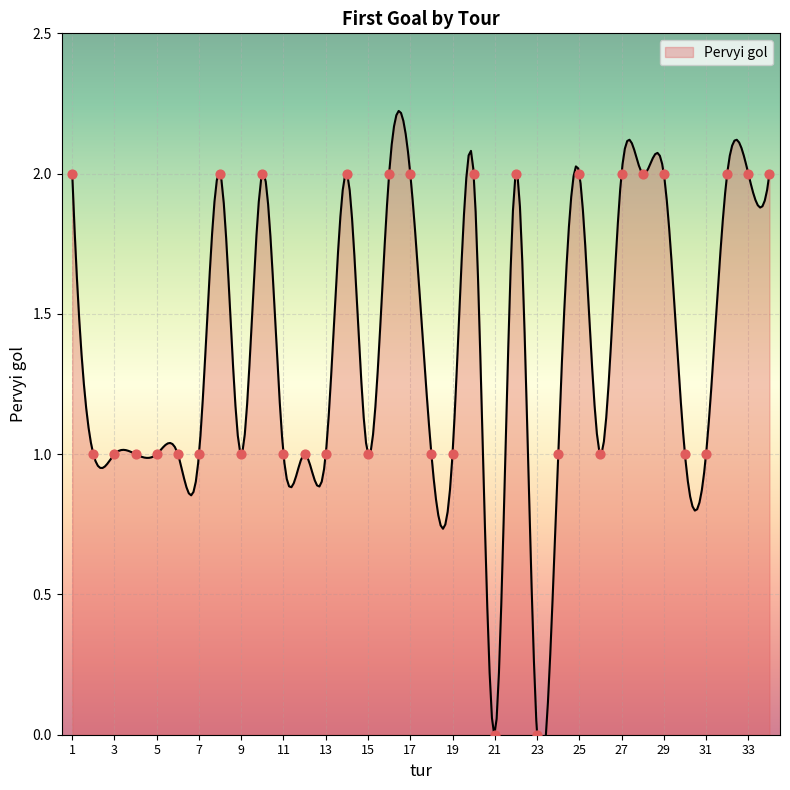

Approximately how many times larger is the value at 20 compared to 24?

2.0